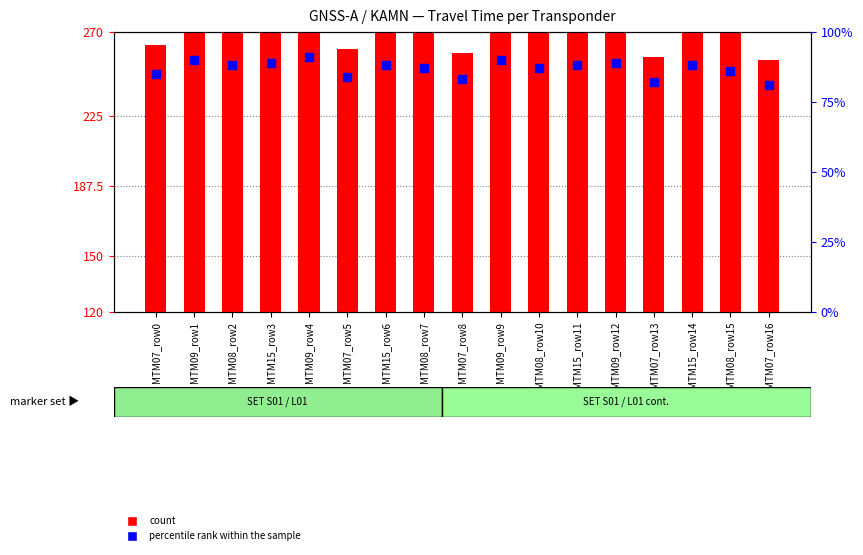

Which series has the largest total across all categories?

count